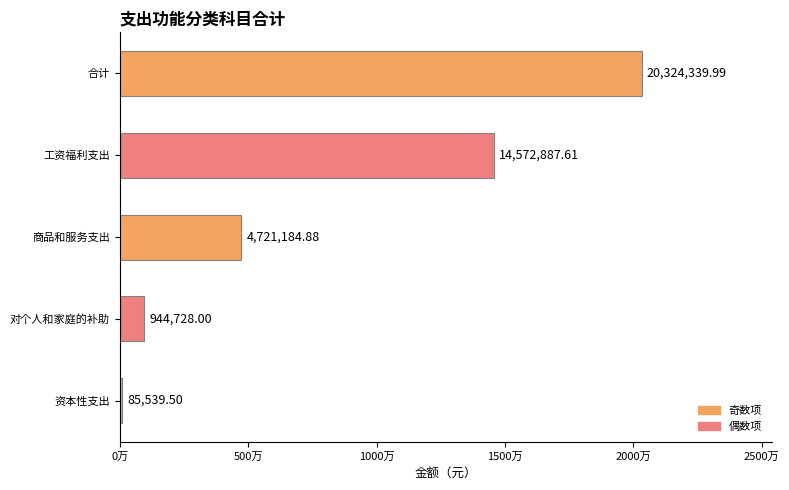

Count the number of values greater than 4721184.

3